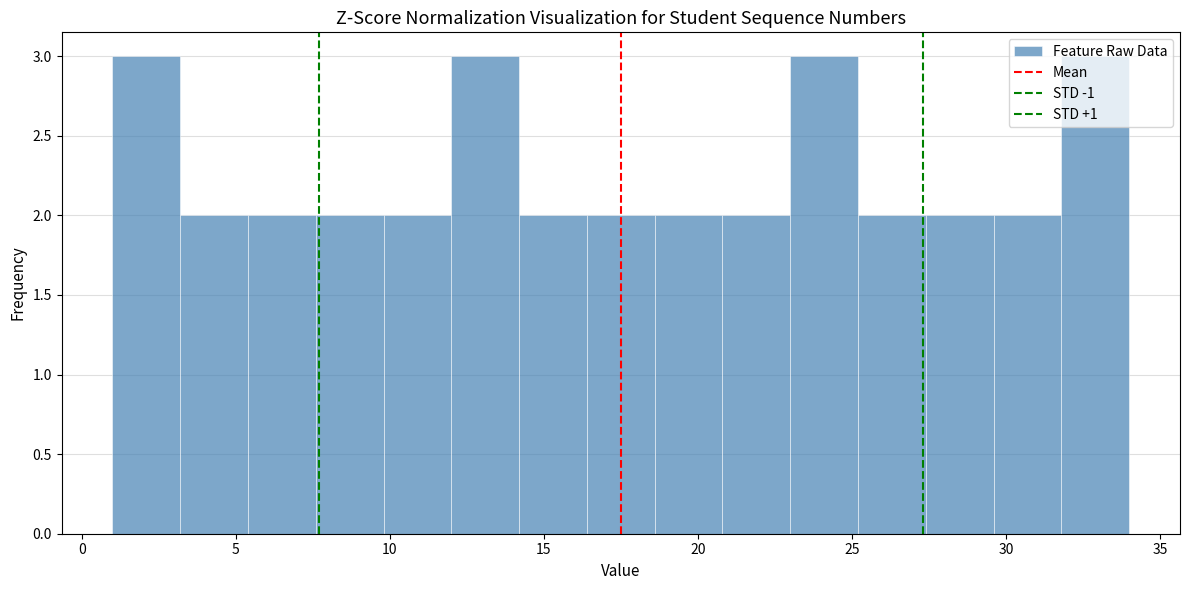

Reading left to right, list every bar in this chart as the range it spans on the x-axis followed by its height. Neither the bar edges nor the heights are printed on the chart, so give them approximately, as read against the axes.

1.0 to 3.2: 3
3.2 to 5.4: 2
5.4 to 7.6: 2
7.6 to 9.8: 2
9.8 to 12.0: 2
12.0 to 14.2: 3
14.2 to 16.4: 2
16.4 to 18.6: 2
18.6 to 20.8: 2
20.8 to 23.0: 2
23.0 to 25.2: 3
25.2 to 27.4: 2
27.4 to 29.6: 2
29.6 to 31.8: 2
31.8 to 34.0: 3